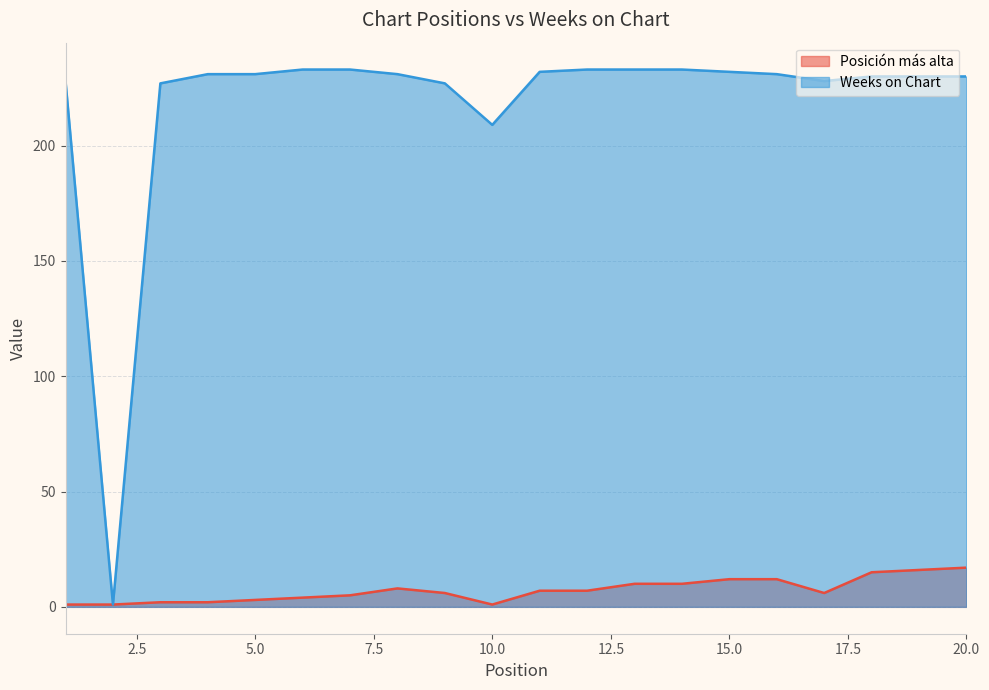

Does the chart display data point markers on the line(s)?

No